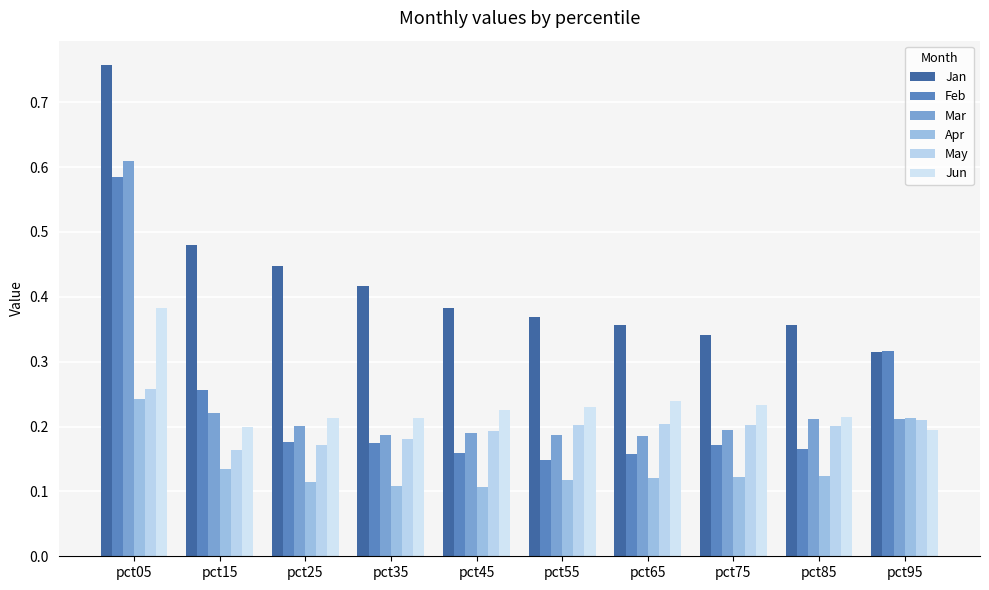

What is the difference between the highest and lowest values at pct65?

0.2